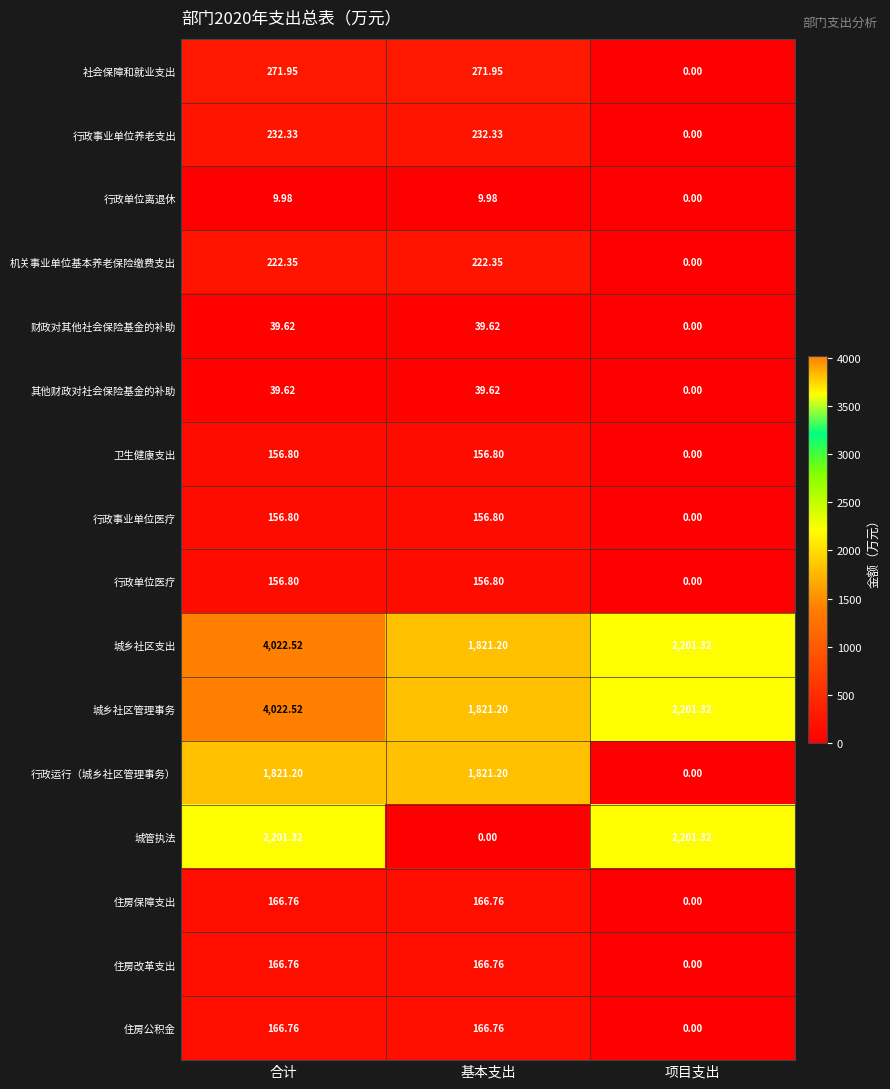

At which category is the sum across all series the highest?

合计